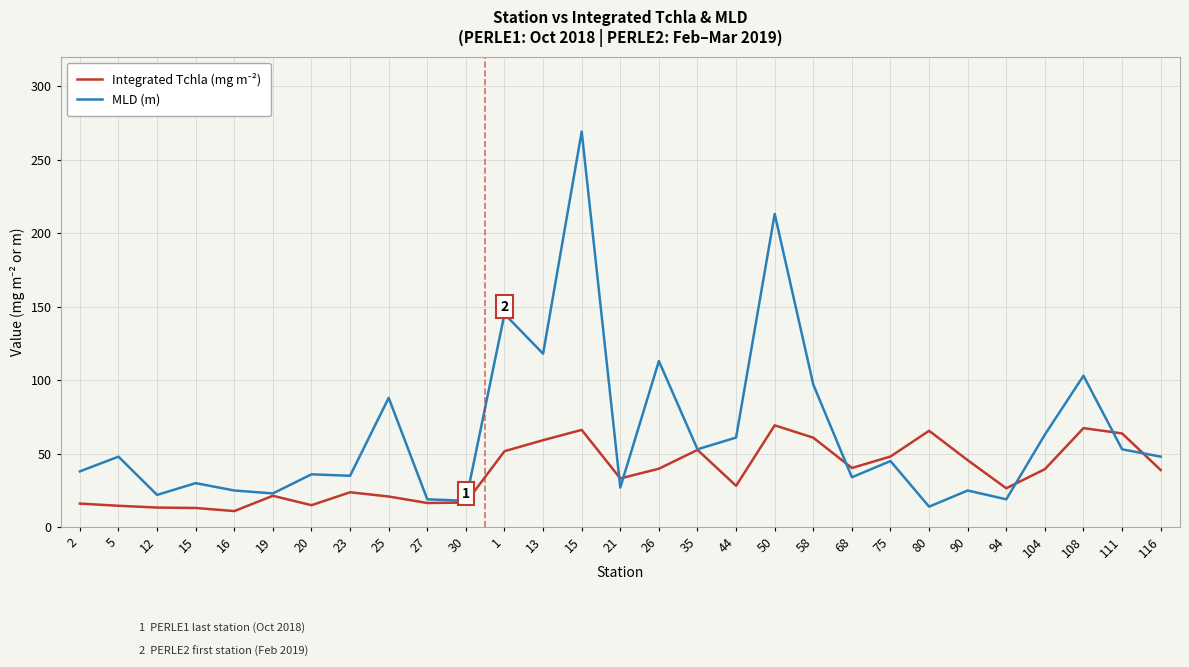

Which has a higher value, 5 or 68?

68